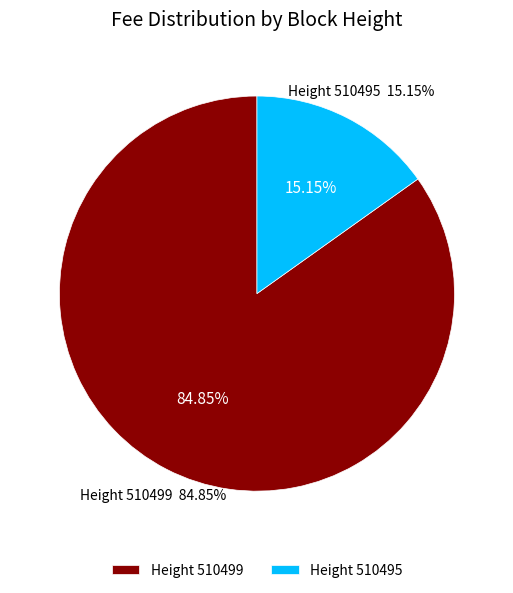

The 510499 slice represents 95% of the pie. True or false?

False